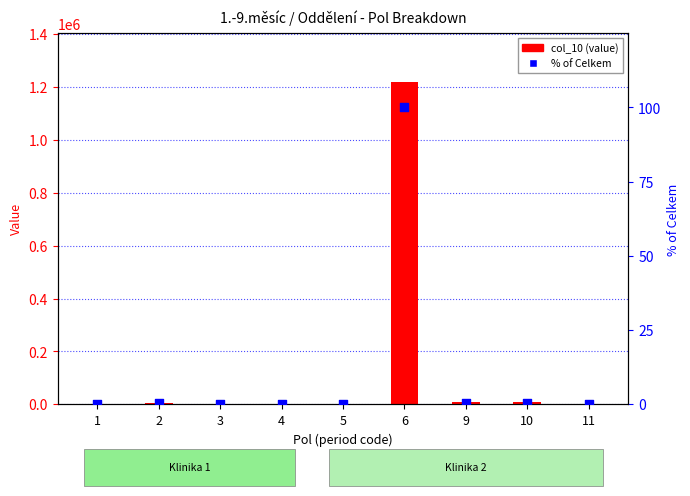

At how many categories does at least one series exceed 227281?

1